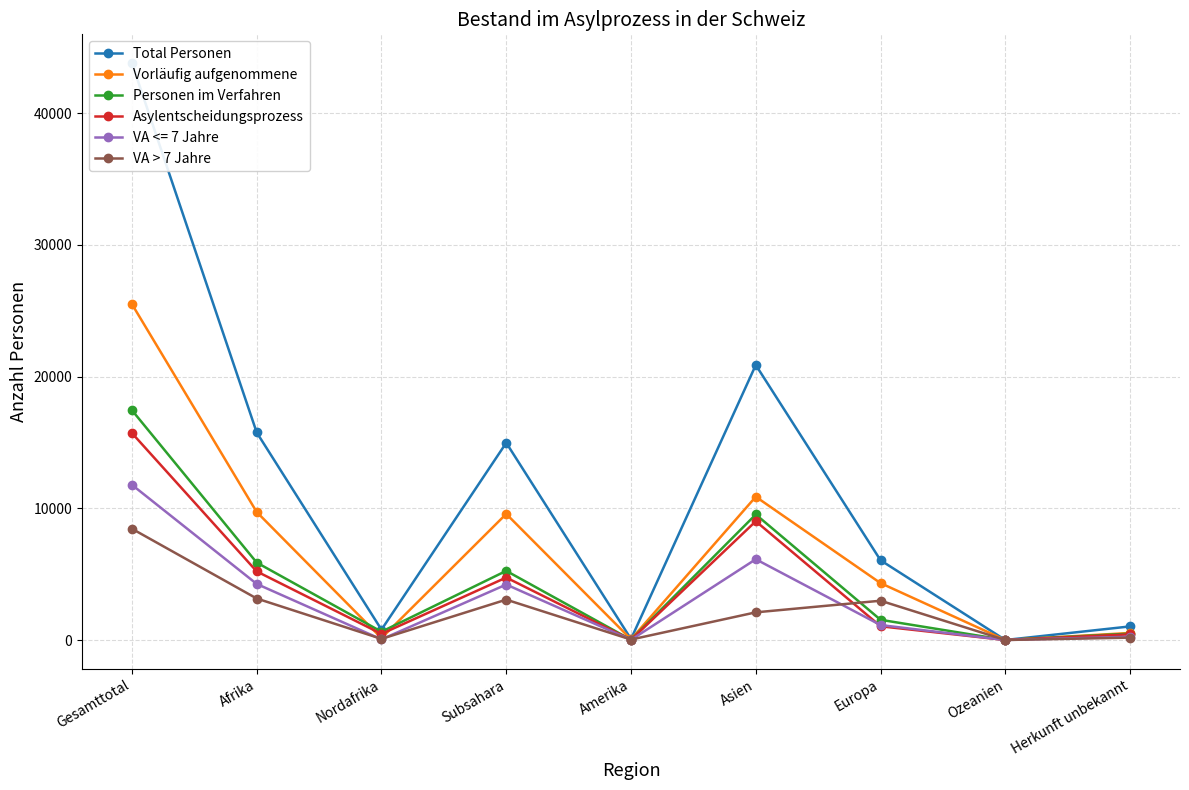

At which category does the chart reach its minimum across all series?

Ozeanien